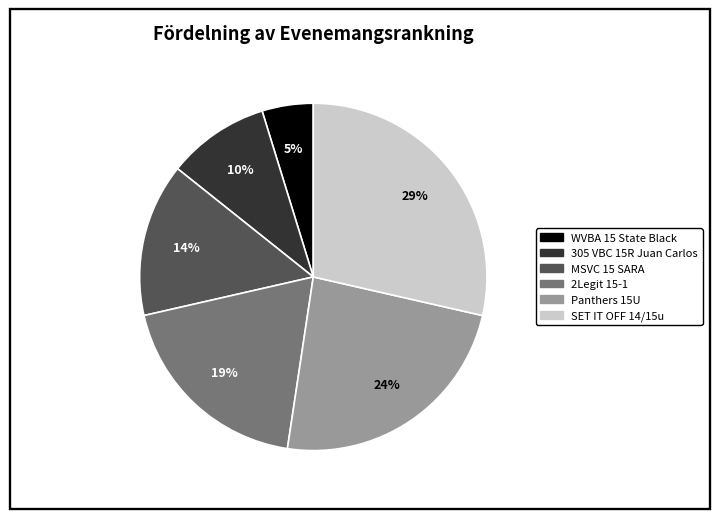

Approximately how many times larger is the value at 2Legit 15-1 compared to Panthers 15U?

0.8